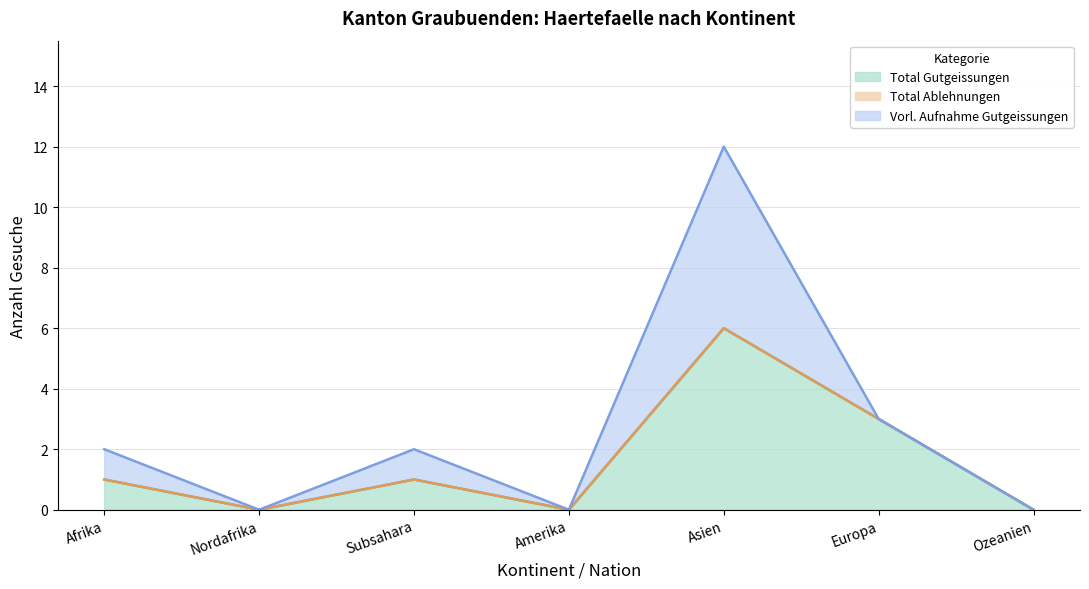

What is the sum of the Total Gutgeissungen values at Afrika and Ozeanien?

1